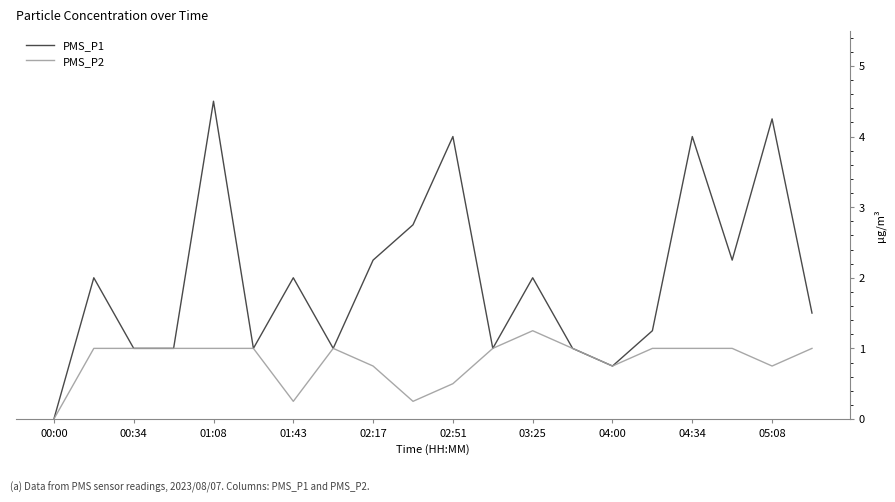

Does the chart have visible grid lines?

No